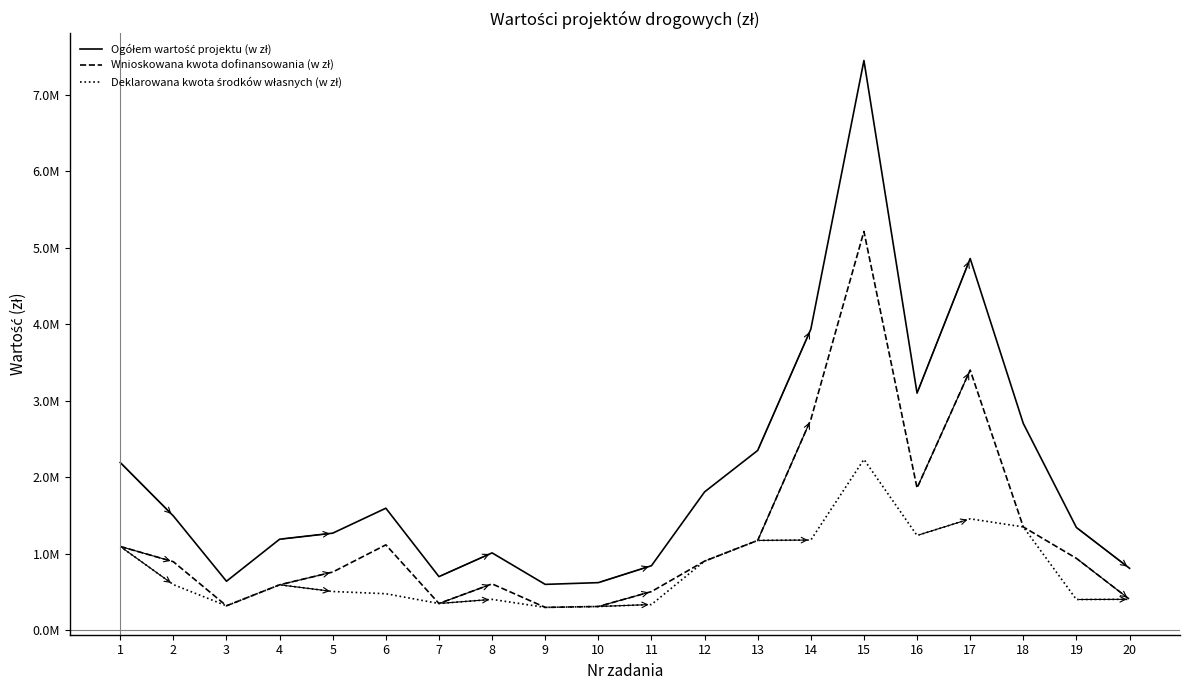

What is the total value across all series at 4?

2383410.5